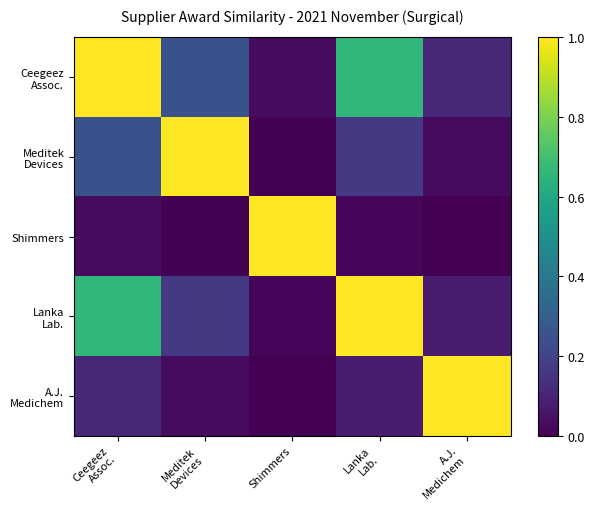

Count the number of categories in the chart.

5